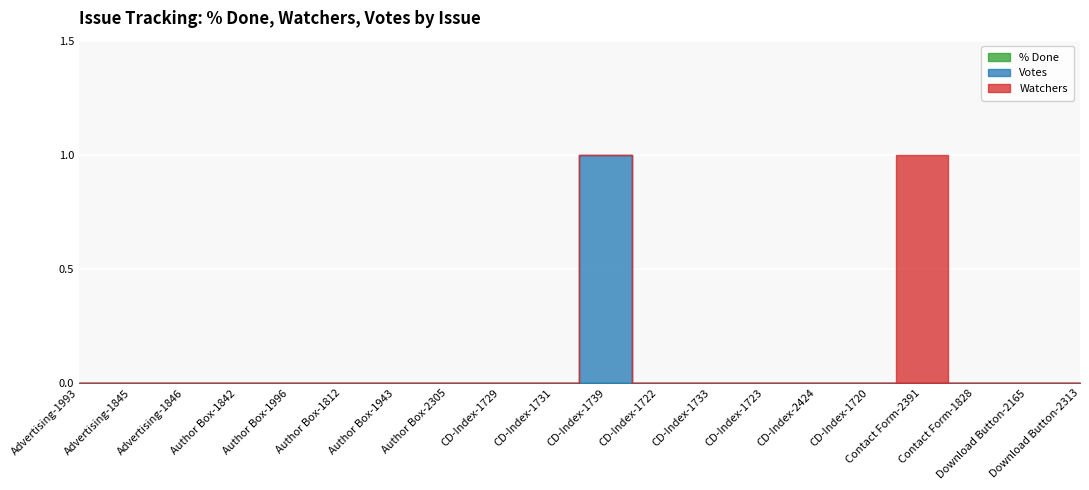

Where is % Done nearest to the value 0?

Advertising-1993